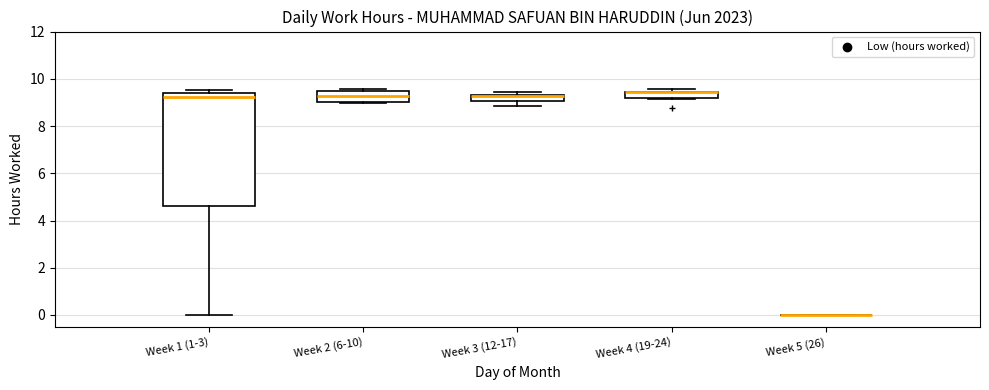

Which box is the tallest, from its lower edge to its upper edge?

Week 1 (1-3)